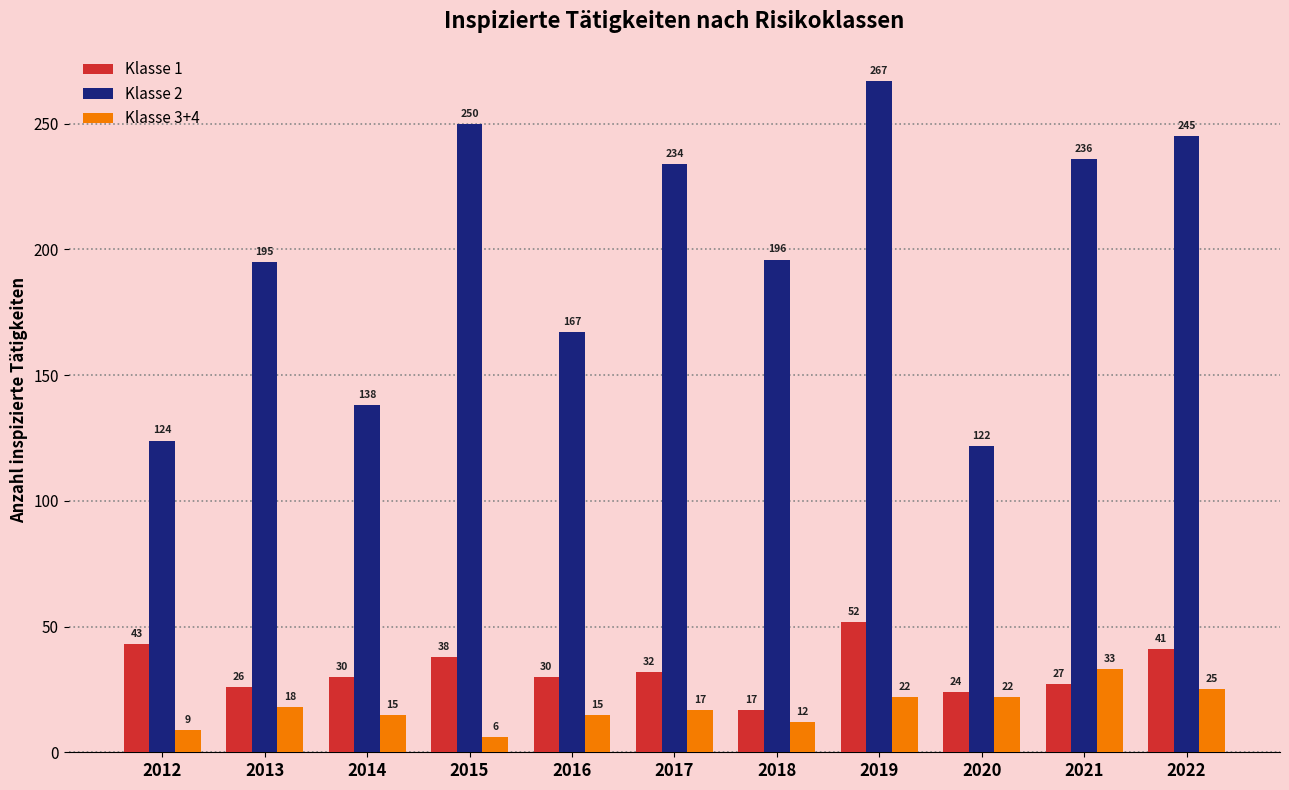

What is the minimum value shown in the chart?

6